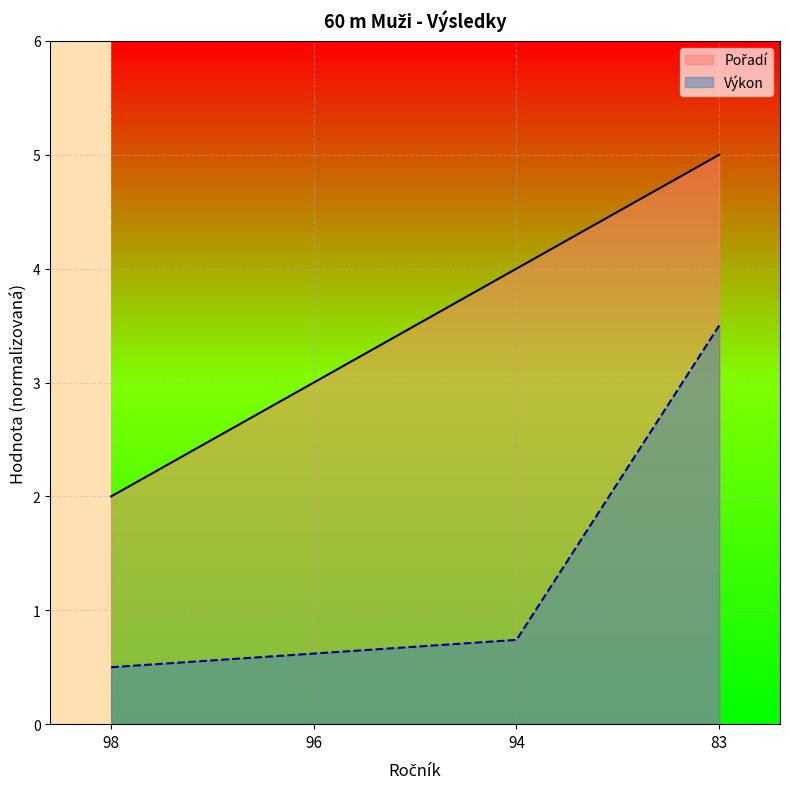

How many lines are shown in the chart?

2